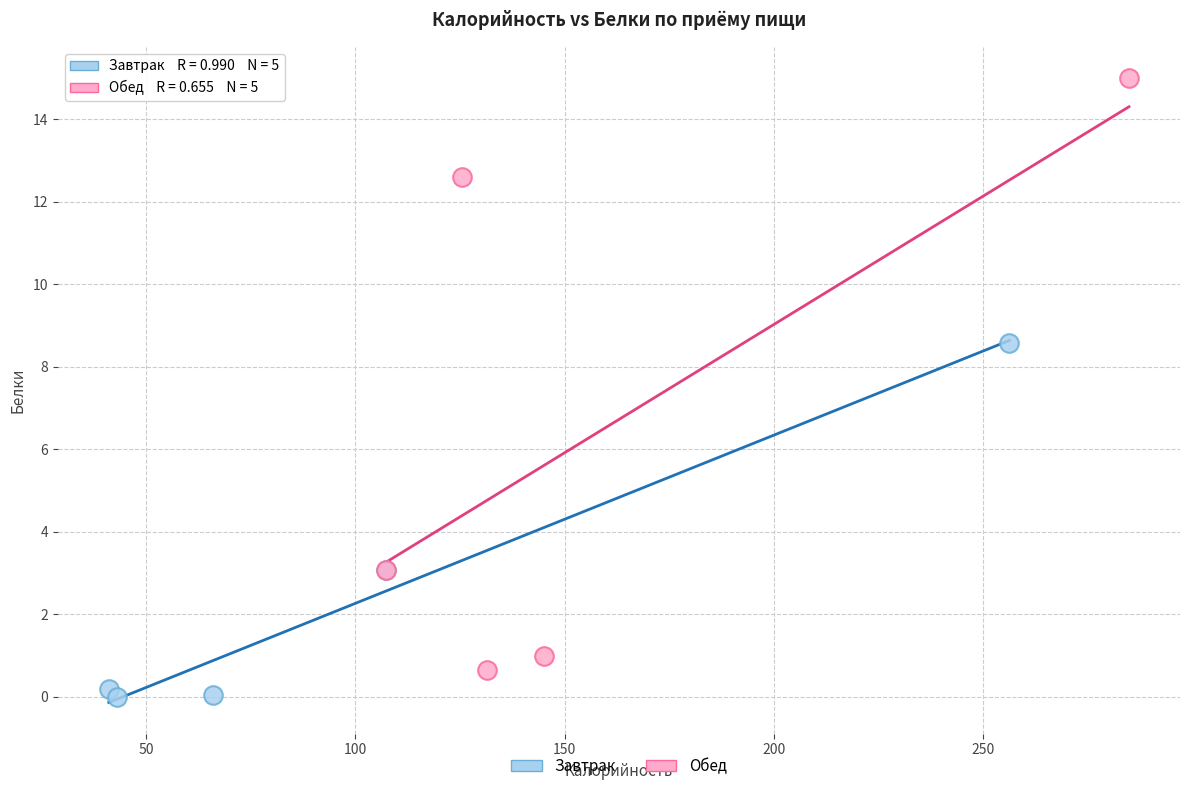

Which series has the widest spread of Y values?

Обед